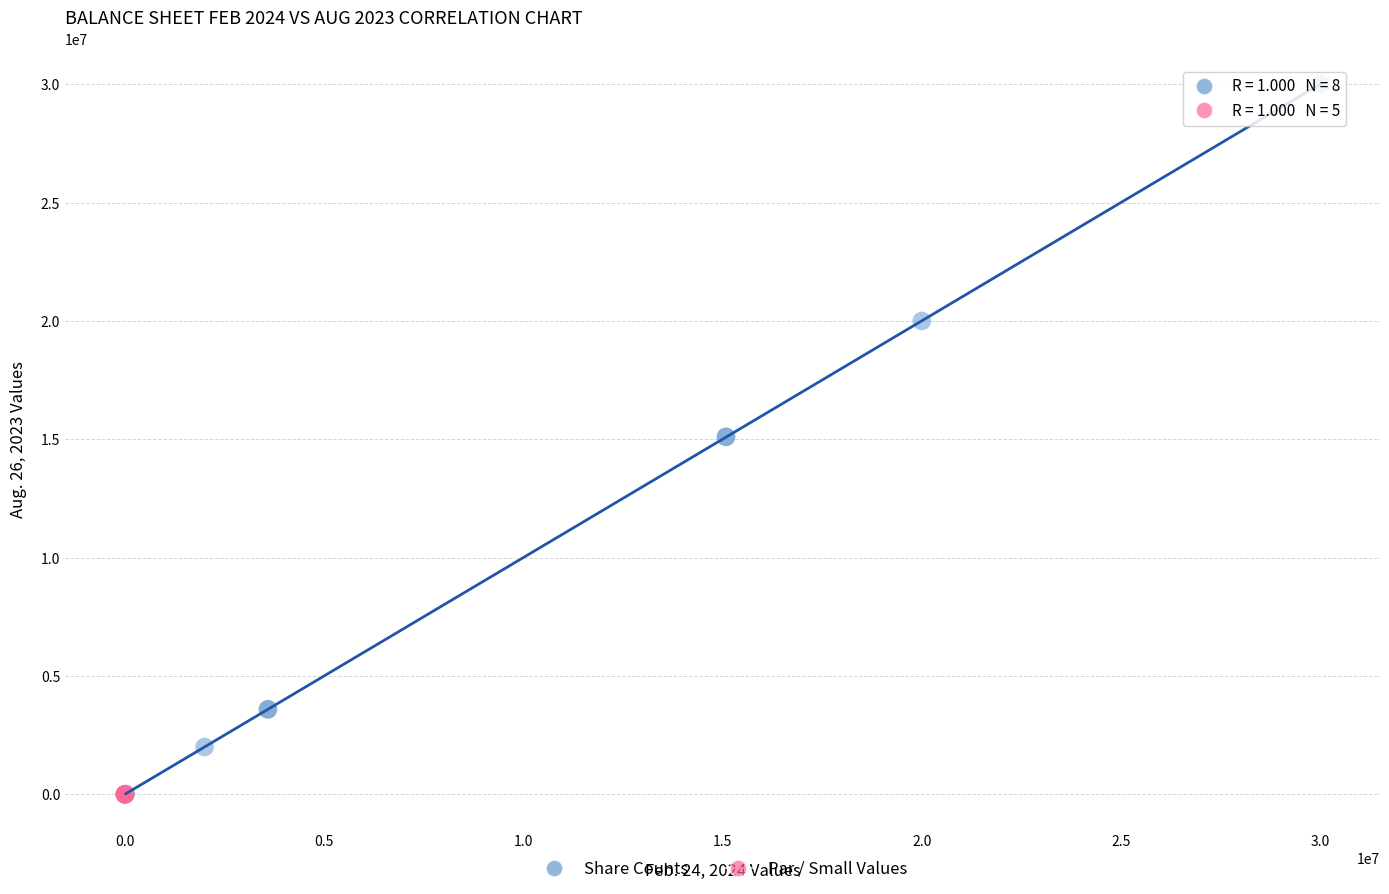

What are all the series names shown in the legend?

Share Counts, Par / Small Values